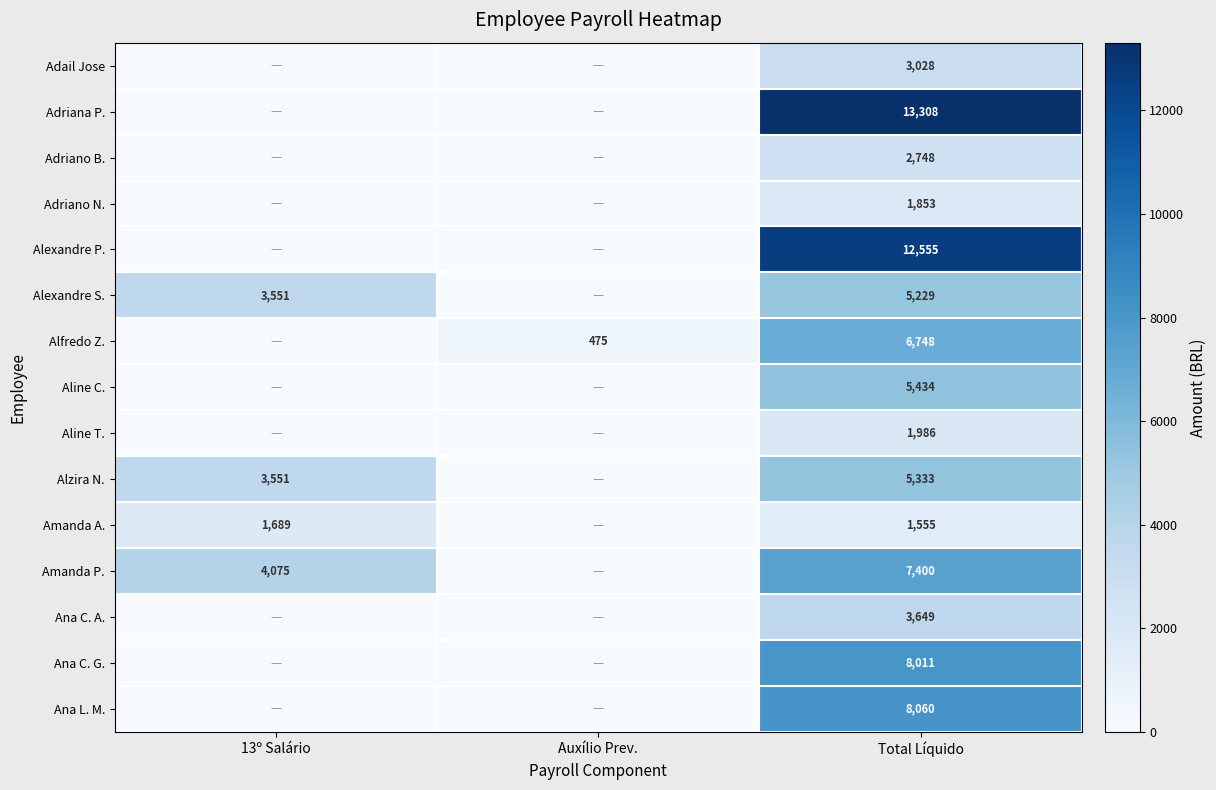

At Total Líquido, list the series in order from smallest to largest.

Amanda A., Adriano N., Aline T., Adriano B., Adail Jose, Ana C. A., Alexandre S., Alzira N., Aline C., Alfredo Z., Amanda P., Ana C. G., Ana L. M., Alexandre P., Adriana P.